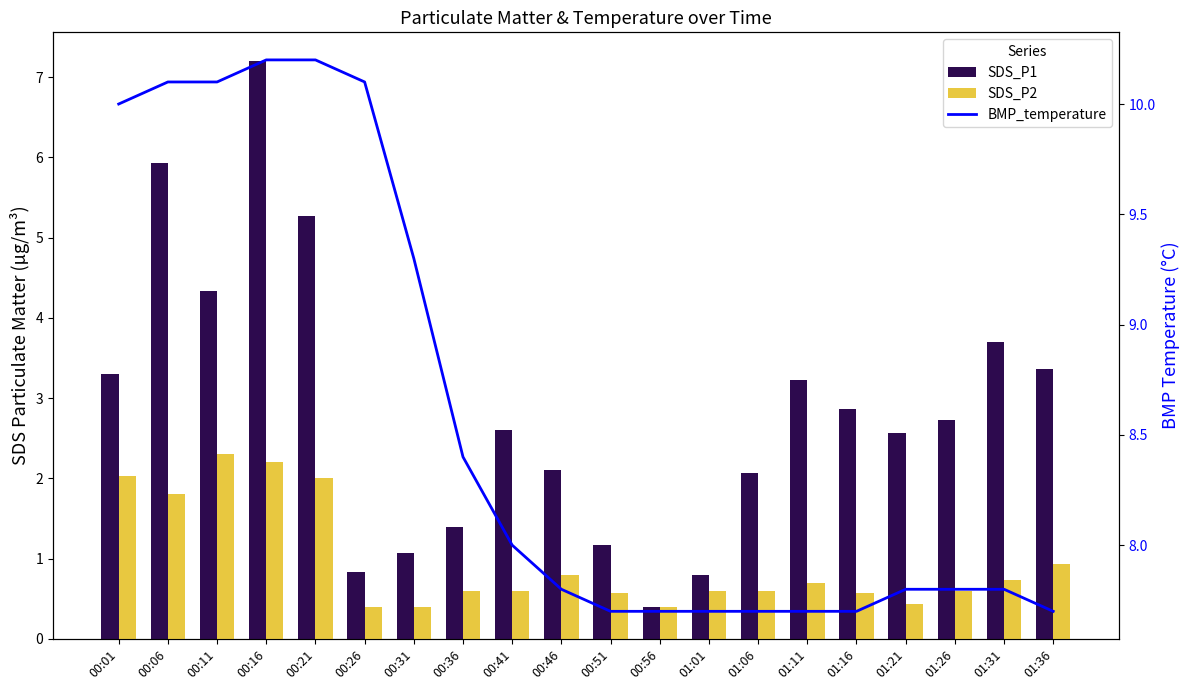

What is the spread (max minus min) of values at 00:11?

7.8